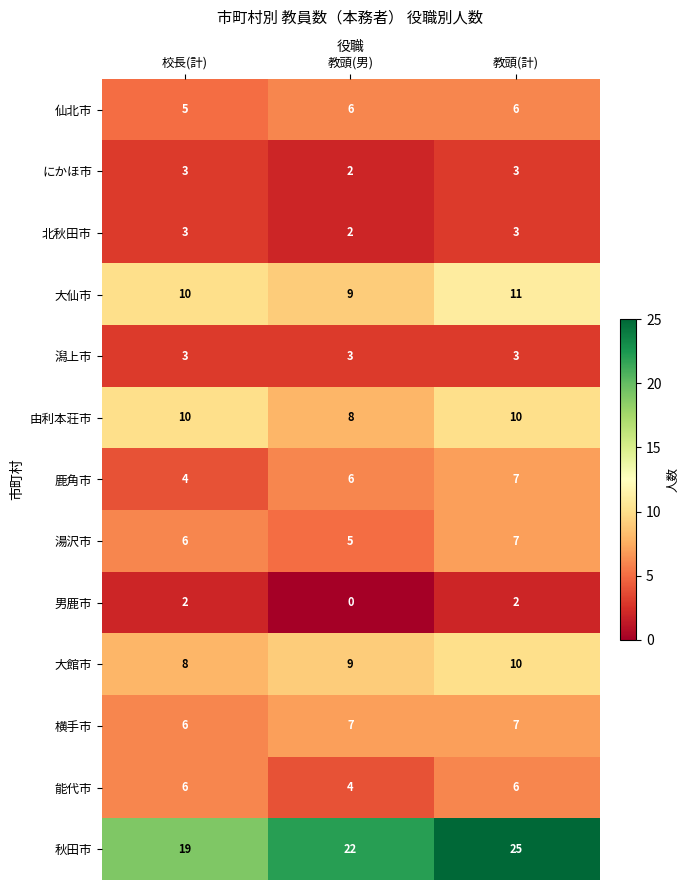

The 北秋田市 series shows 2 at 教頭(計). True or false?

False